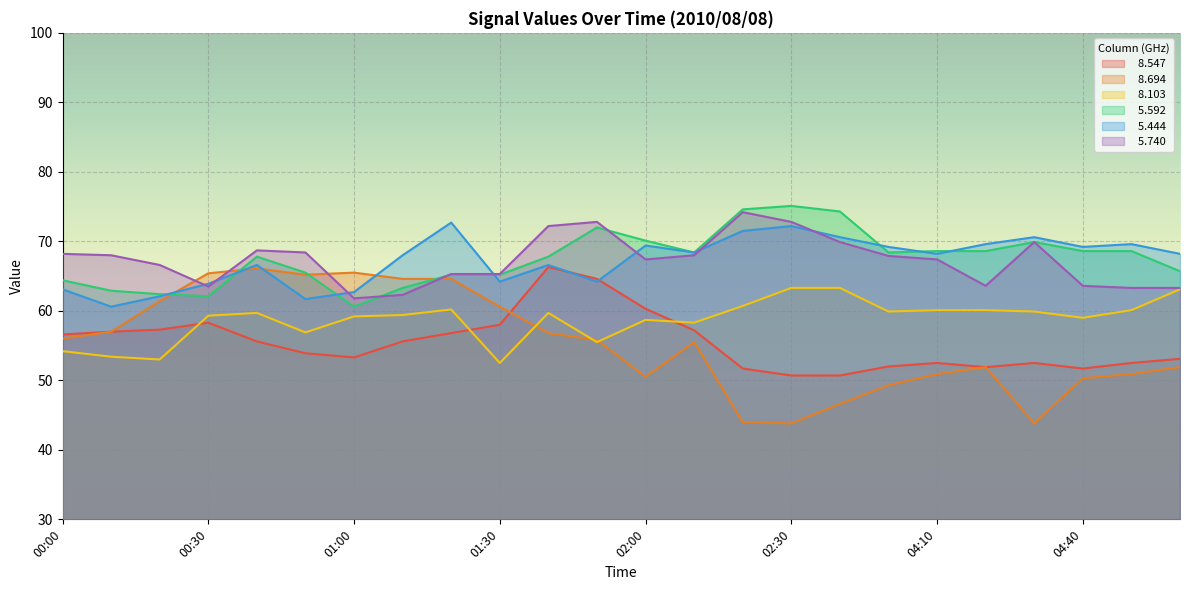

Rank the series at 02:30 from highest to lowest value.

  5.592,   5.740,   5.444,   8.103,   8.547,   8.694